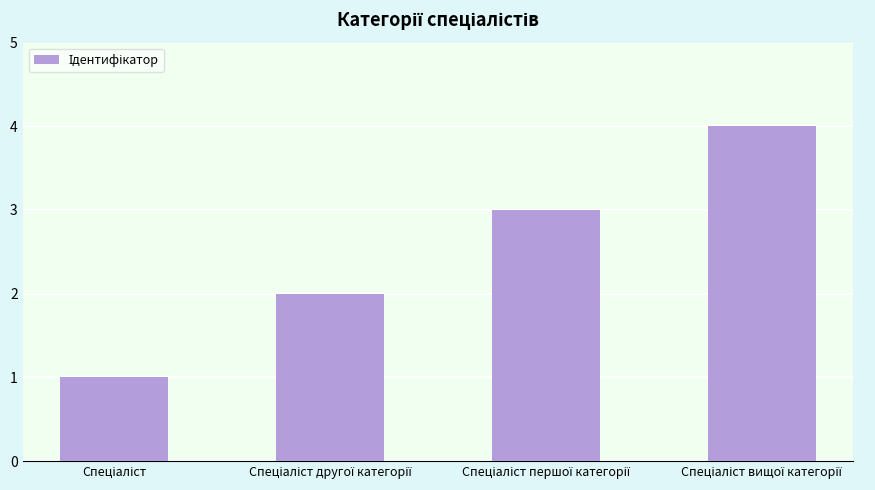

What is the difference between the maximum and minimum values?

3